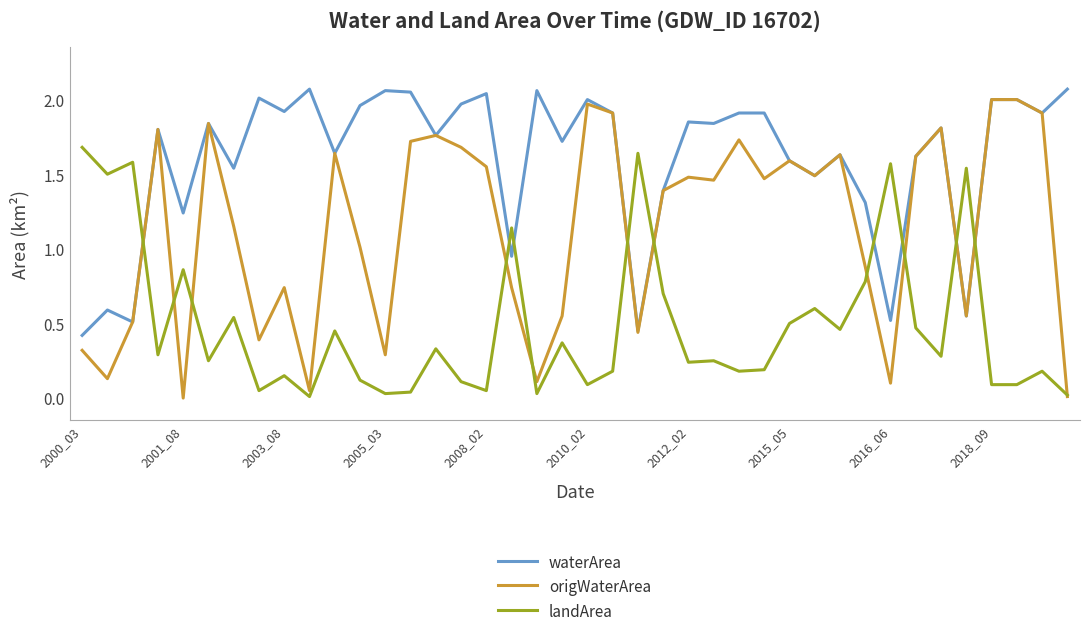

Rank the series by their average value, from highest to lowest.

waterArea, origWaterArea, landArea